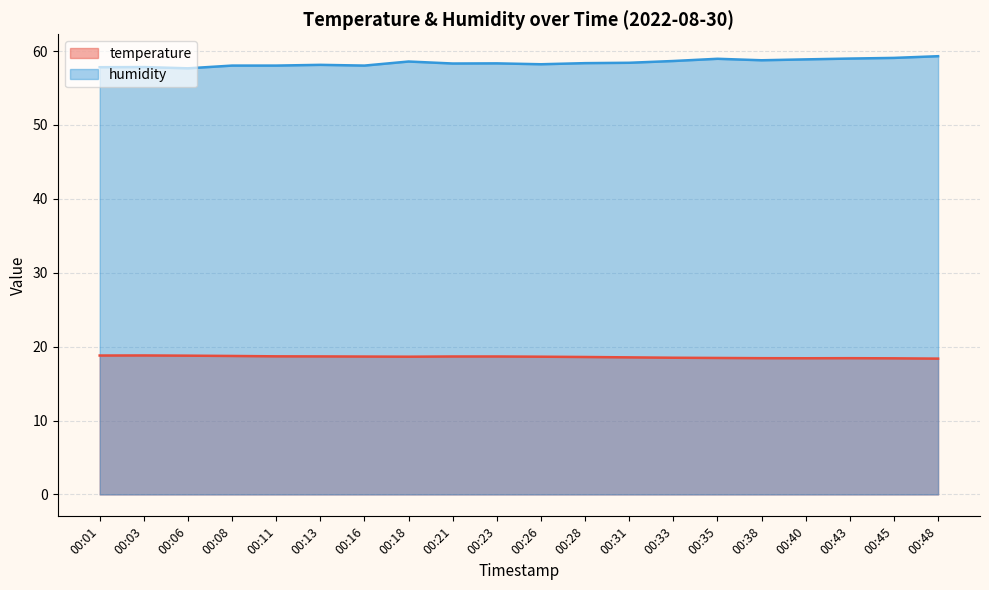

True or false: temperature and humidity cross at least once.

False